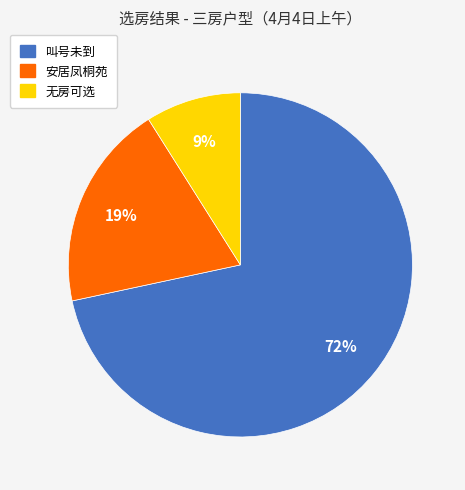

What percentage is the 叫号未到 slice, to the nearest percent?

72%